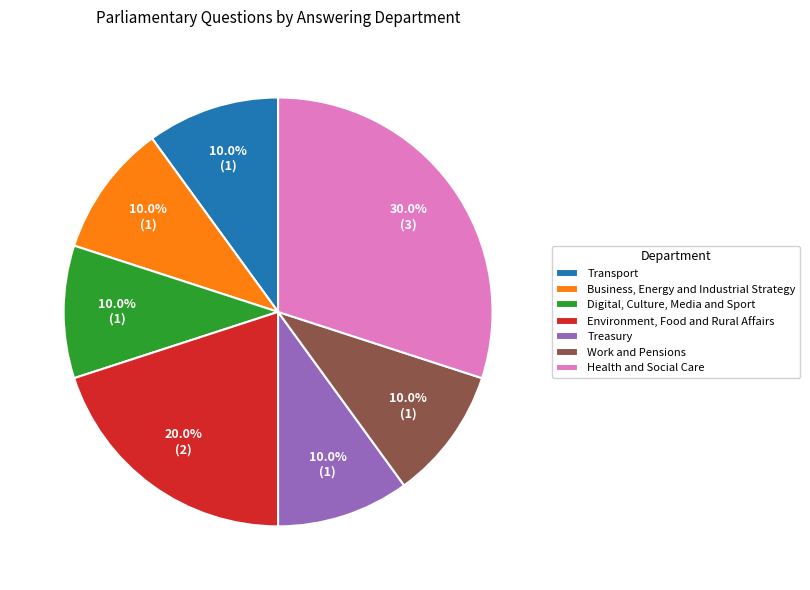

What portion of the pie excludes Treasury?

90.0%